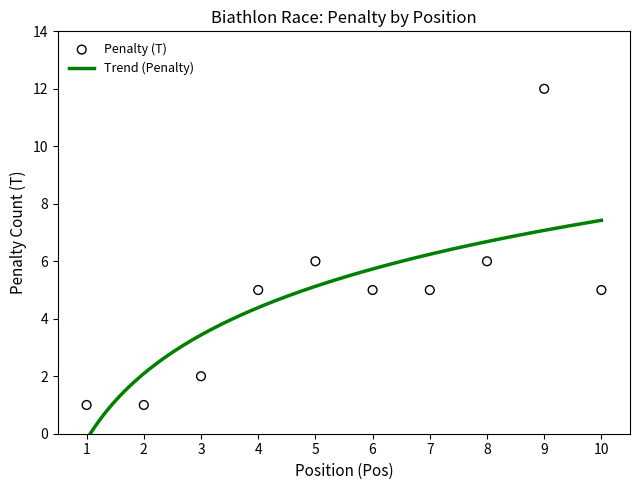

Approximately how many times larger is the value at 5 compared to 9?

0.5